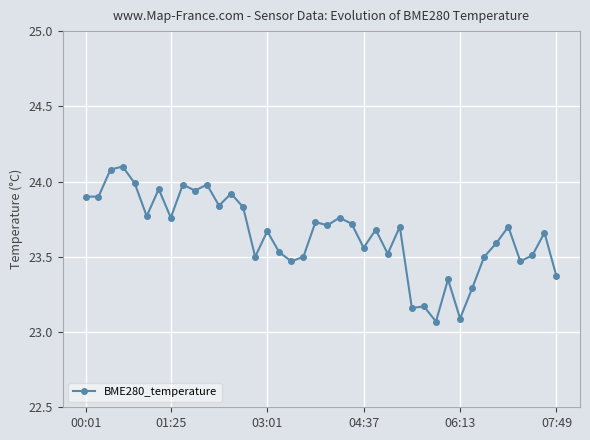

True or false: there are more than 0 points higher than both neighbors.

True